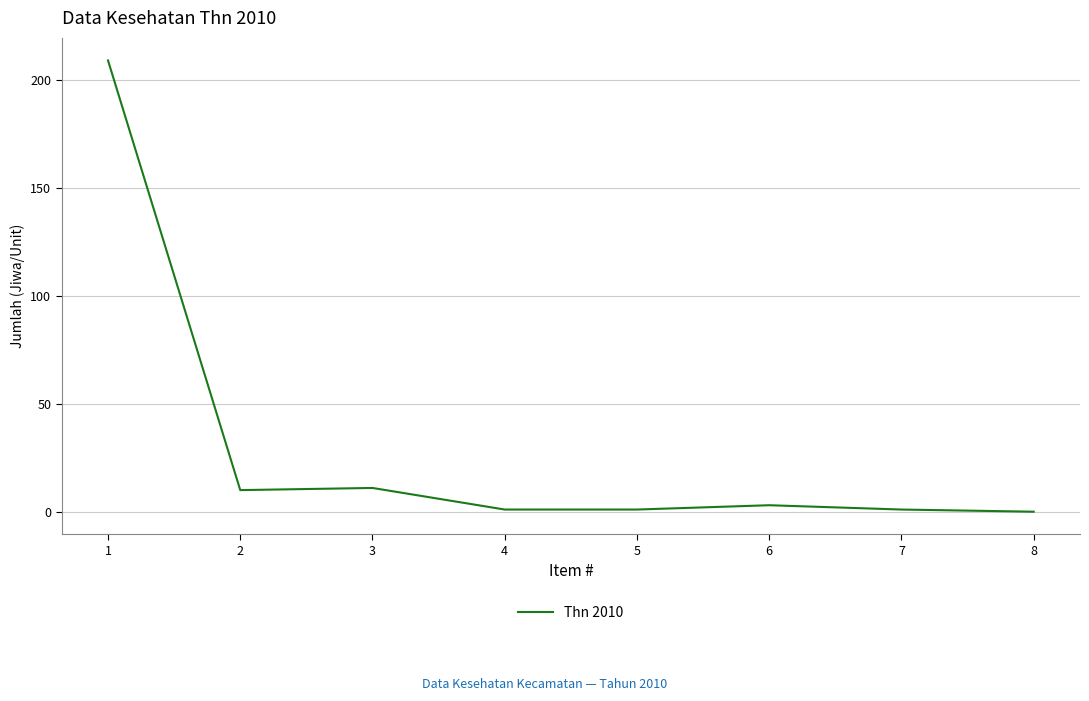

True or false: the data has more than 0 interior local peaks.

True